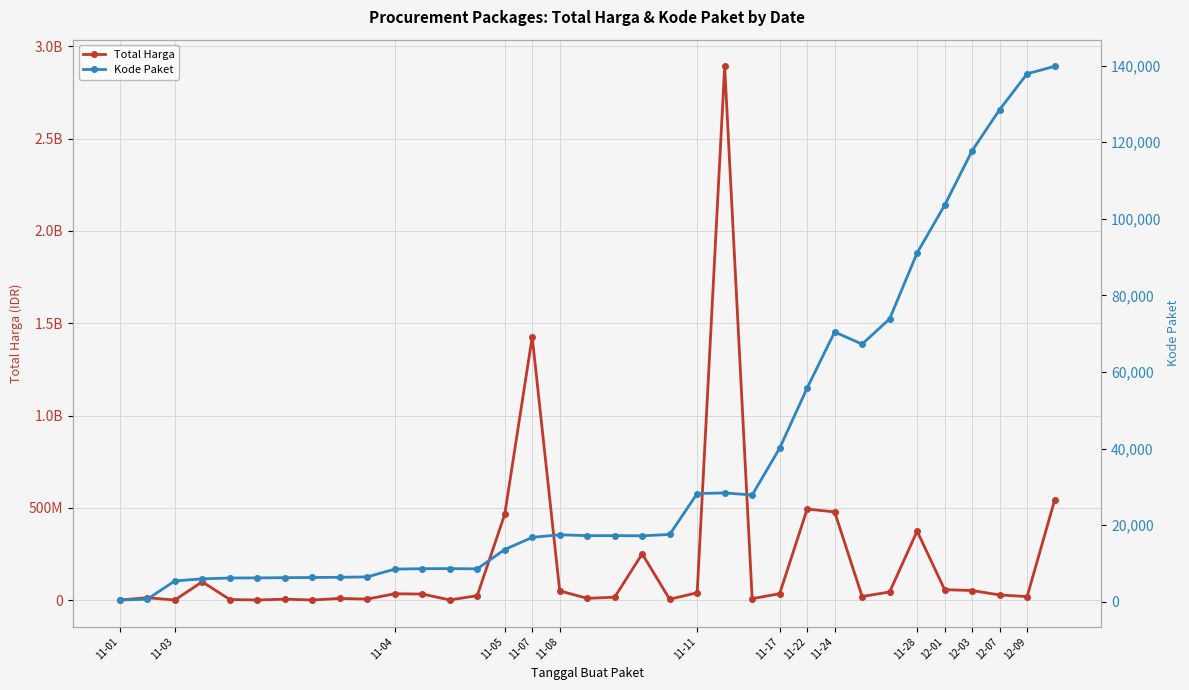

Which series has the largest range (max minus min)?

Total Harga